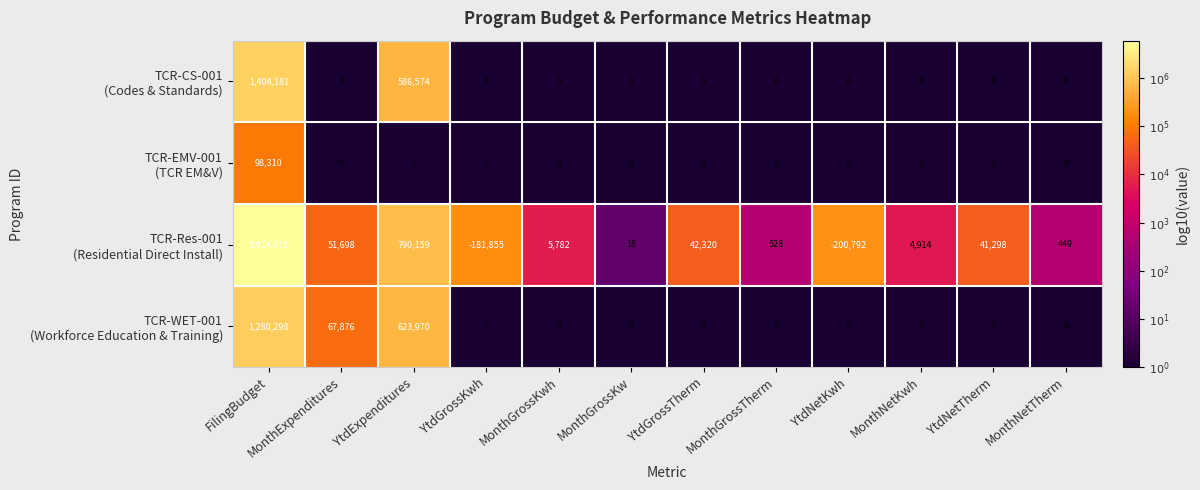

What is the maximum value shown in the chart?

5914078